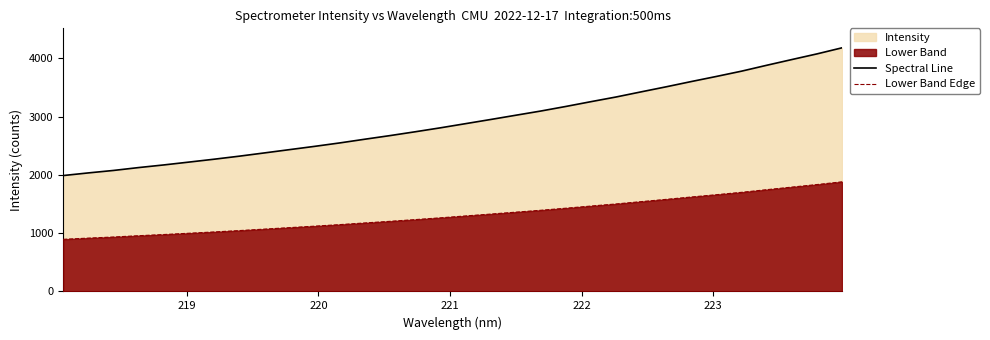

True or false: Lower Band Edge and Spectral Line cross at least once.

False